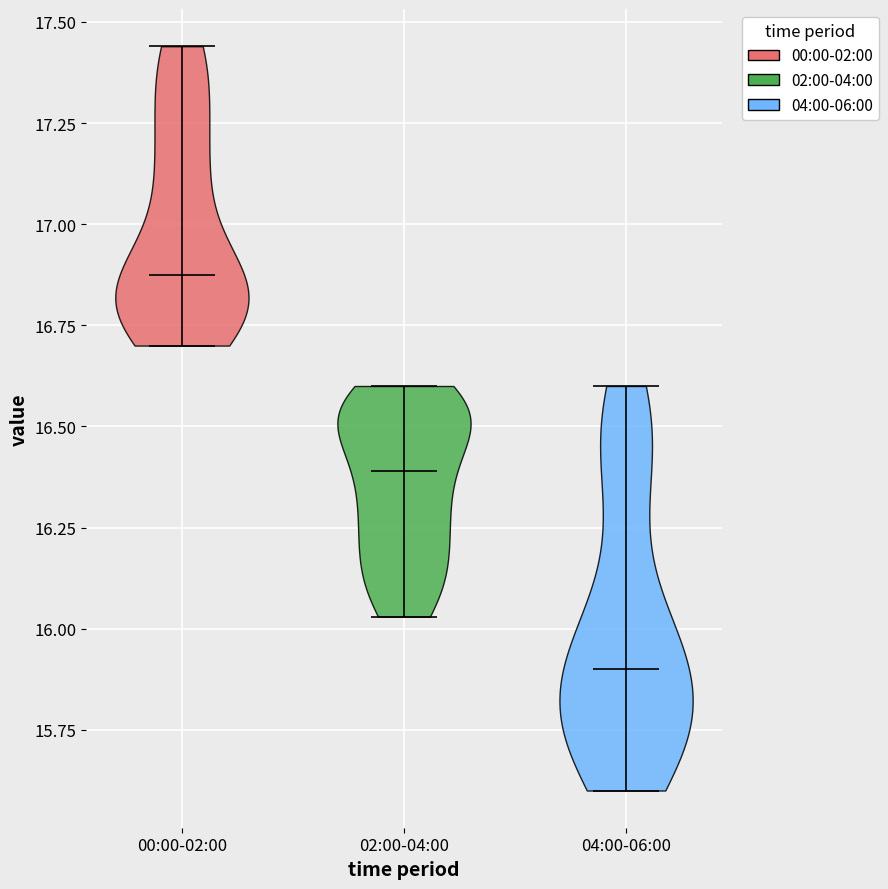

Which violin has the highest median line?

00:00-02:00